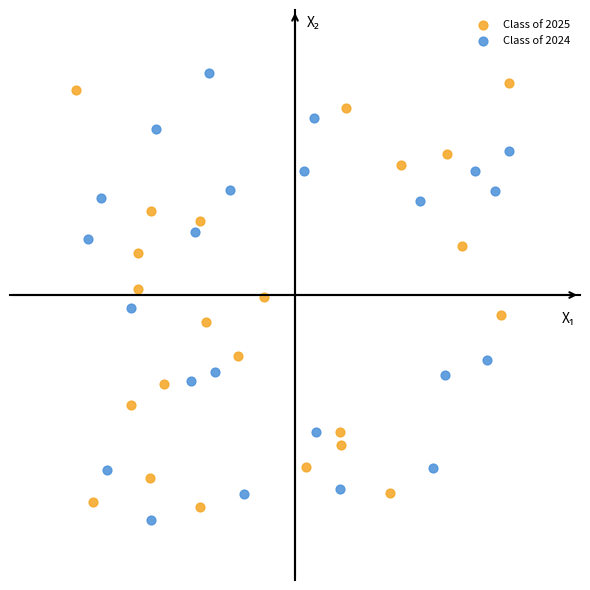

What are all the series names shown in the legend?

Class of 2025, Class of 2024